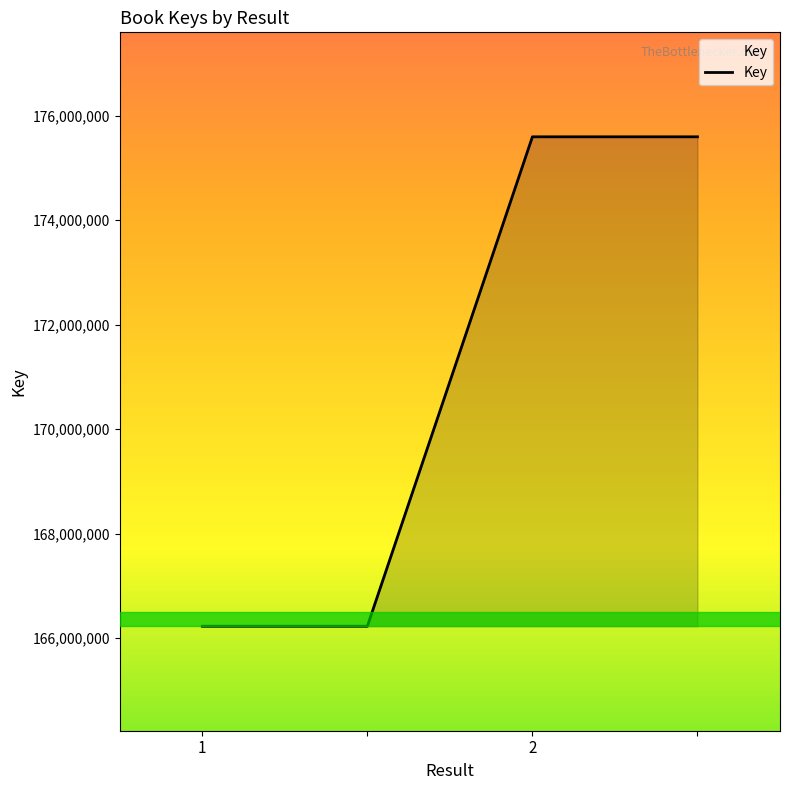

What is the difference between the second highest and second lowest values?

9368735